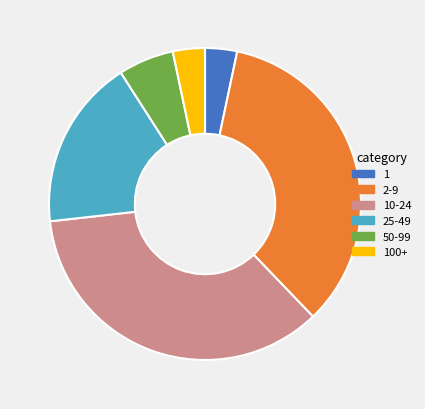

Is it true that 10-24 is 21% of the pie?

False